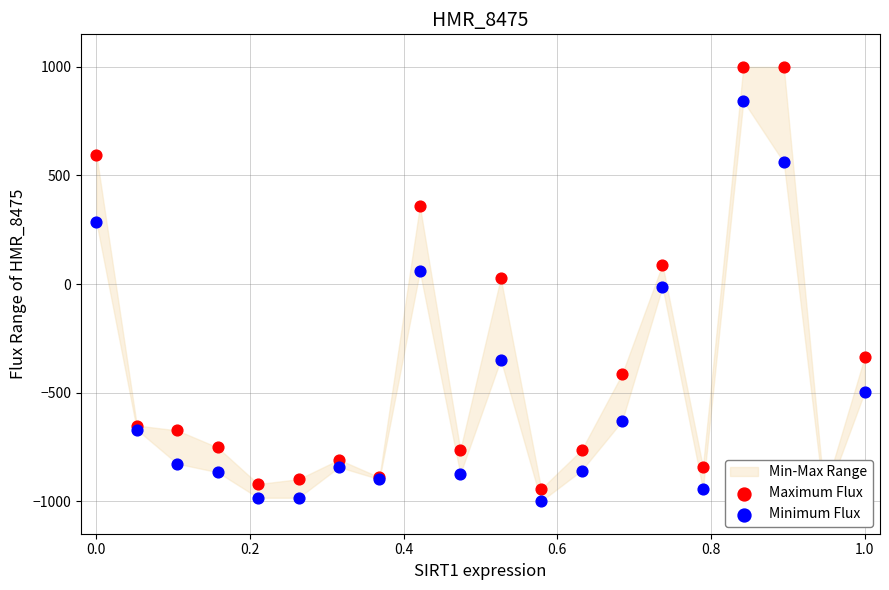

Is the value of Maximum Flux at −0.2 greater than the value of Minimum Flux at 1.2?

Yes